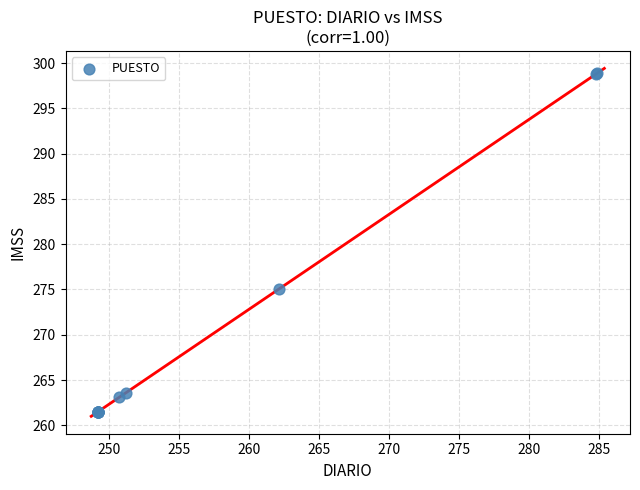

What Y value in the scatter plot is closest to 280?

275.1